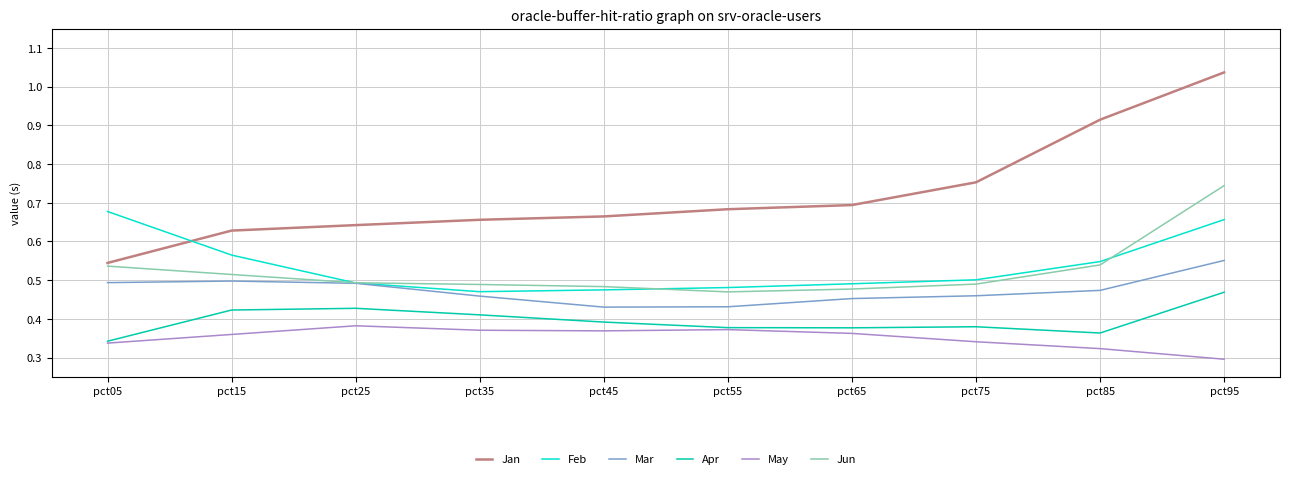

What are all the series names shown in the legend?

Jan, Feb, Mar, Apr, May, Jun